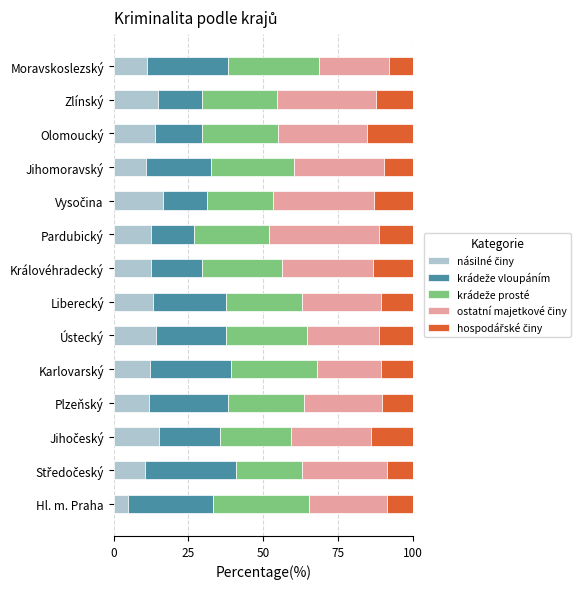

What is the total value across all series at Karlovarský?

100.0